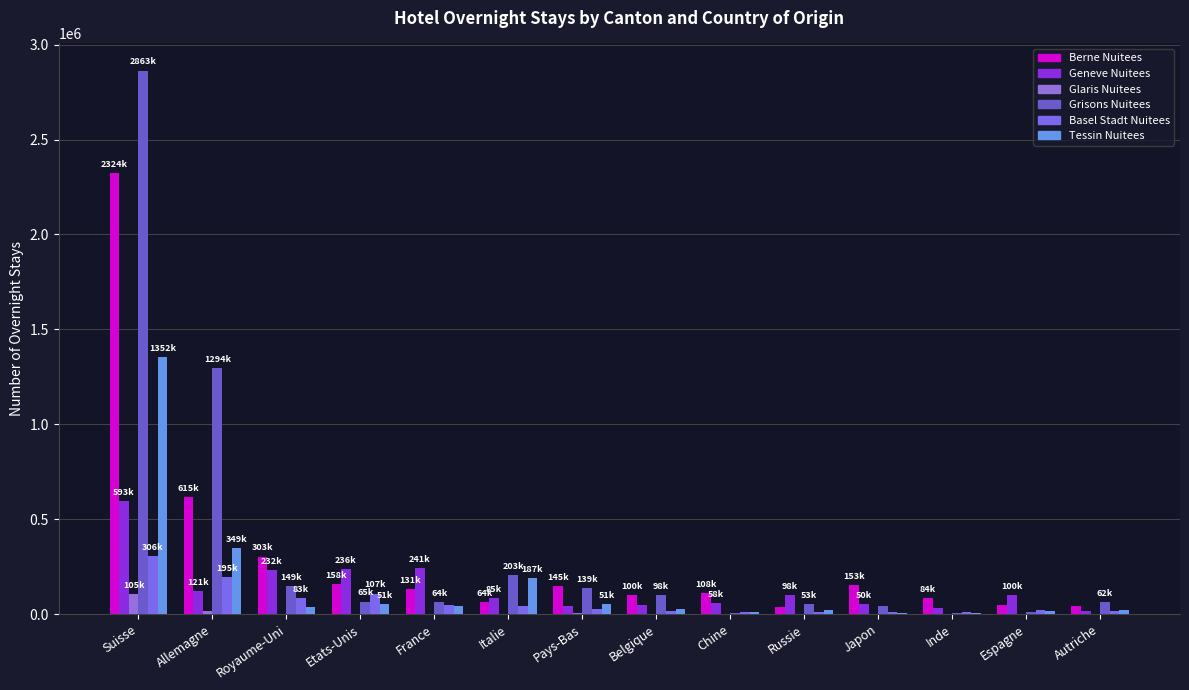

Reading left to right, transcribe all the data shown in this chart.

Berne_Nuitees: Suisse=2324136	Allemagne=615350	Royaume-Uni=303256	Etats-Unis=158598	France=131290	Italie=64866	Pays-Bas=145857	Belgique=100380	Chine=108944	Russie=39487	Japon=153795	Inde=84658	Espagne=46980	Autriche=40986
Geneve_Nuitees: Suisse=593220	Allemagne=121619	Royaume-Uni=232185	Etats-Unis=236288	France=241876	Italie=85419	Pays-Bas=40580	Belgique=45354	Chine=58544	Russie=98742	Japon=50660	Inde=34382	Espagne=100748	Autriche=18271
Glaris_Nuitees: Suisse=105645	Allemagne=14255	Royaume-Uni=819	Etats-Unis=524	France=759	Italie=1463	Pays-Bas=3255	Belgique=714	Chine=15	Russie=82	Japon=17	Inde=11	Espagne=141	Autriche=1661
Grisons_Nuitees: Suisse=2863056	Allemagne=1294952	Royaume-Uni=149020	Etats-Unis=65563	France=64132	Italie=203506	Pays-Bas=139110	Belgique=98109	Chine=8043	Russie=53959	Japon=44982	Inde=4989	Espagne=12980	Autriche=62617
Basel_Stadt_Nuitees: Suisse=306478	Allemagne=195333	Royaume-Uni=83728	Etats-Unis=107913	France=47407	Italie=42214	Pays-Bas=29277	Belgique=14917	Chine=11679	Russie=10310	Japon=11775	Inde=12612	Espagne=23998	Autriche=14210
Tessin_Nuitees: Suisse=1352150	Allemagne=349340	Royaume-Uni=38233	Etats-Unis=51413	France=43254	Italie=187778	Pays-Bas=51253	Belgique=29027	Chine=12776	Russie=23163	Japon=5494	Inde=5143	Espagne=14022	Autriche=19075